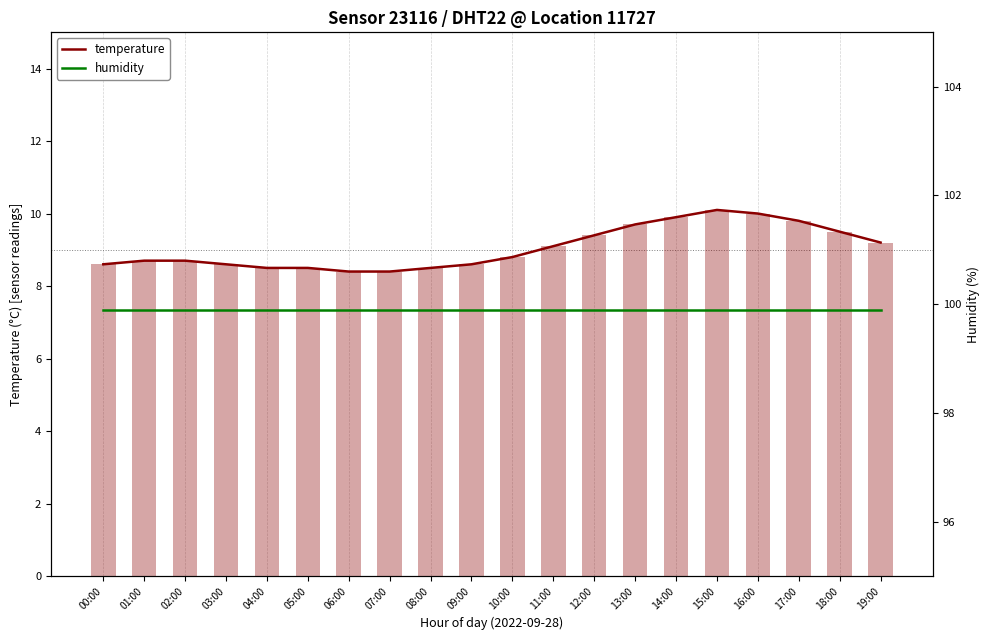

What are all the series names shown in the legend?

temperature, humidity